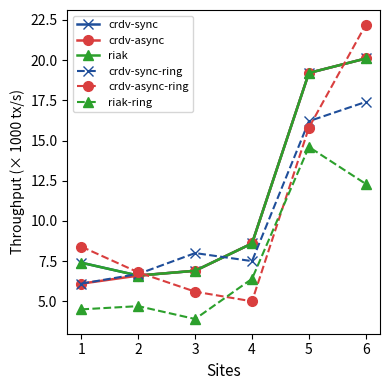

What is the value of the crdv-sync-ring point at the 5th from the left?

16.2